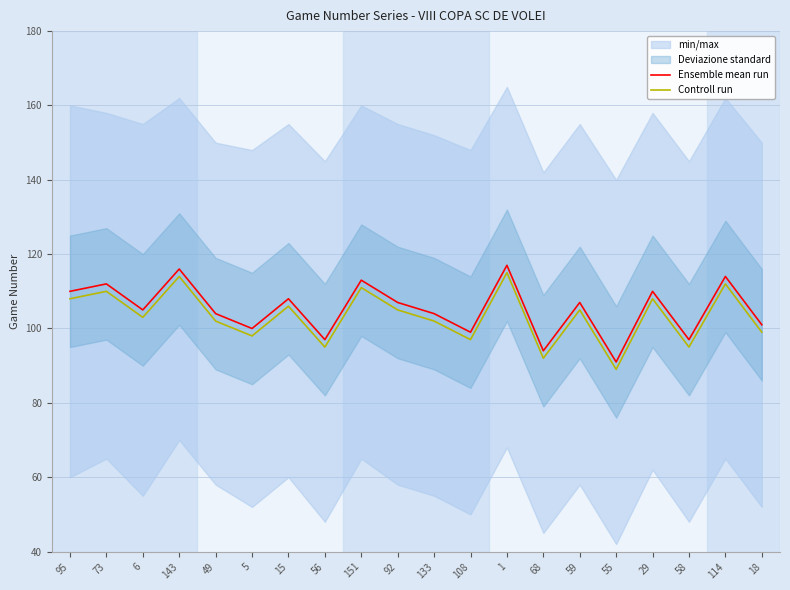

Rank the series at 133 from highest to lowest value.

Ensemble mean run, Controll run